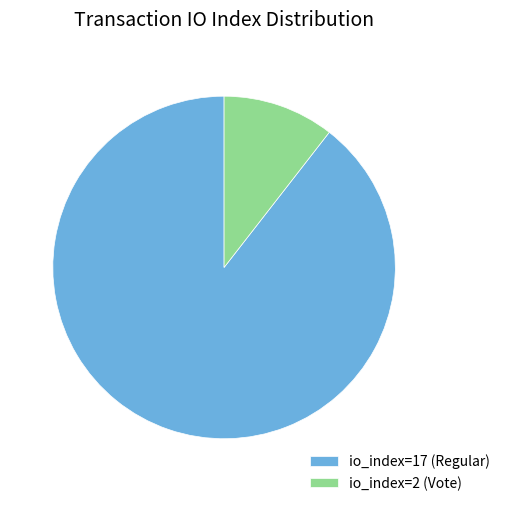

Count the number of slices in the pie.

2